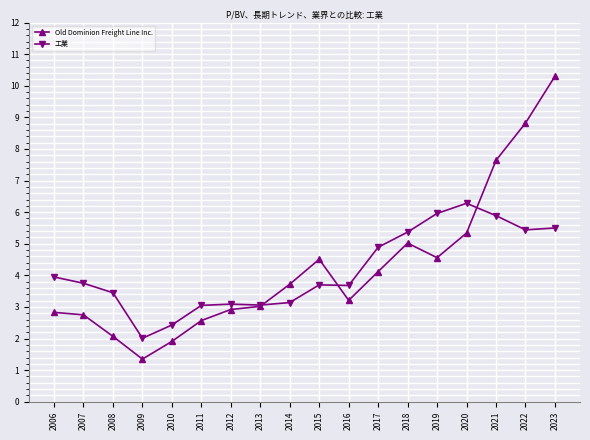

What is the sum of all Old Dominion Freight Line Inc. values?

76.7